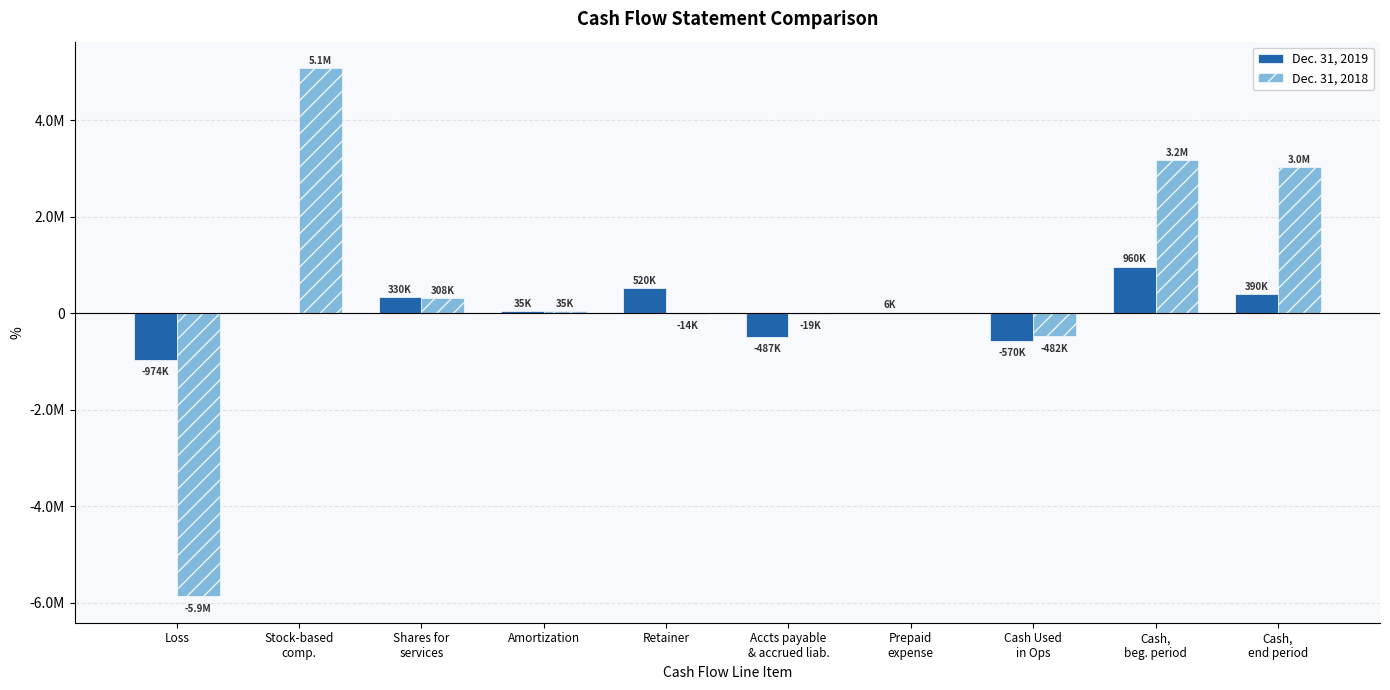

What are all the series names shown in the legend?

Dec. 31, 2019, Dec. 31, 2018